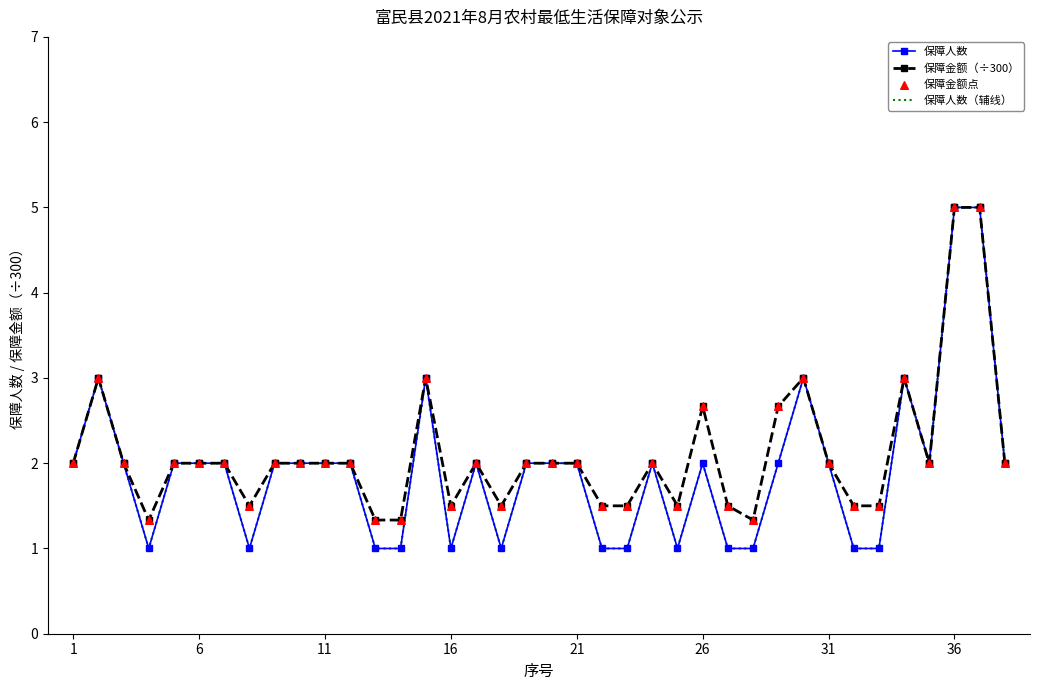

At how many categories does at least one series exceed 2?

8